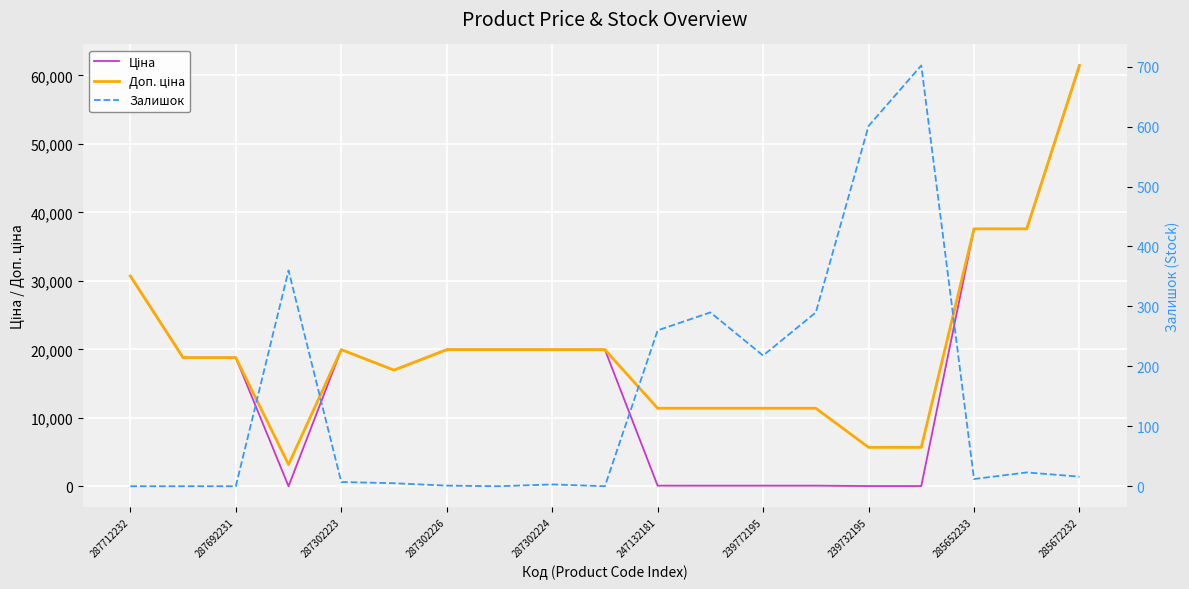

Where is Доп. ціна nearest to the value 32319?

287712232